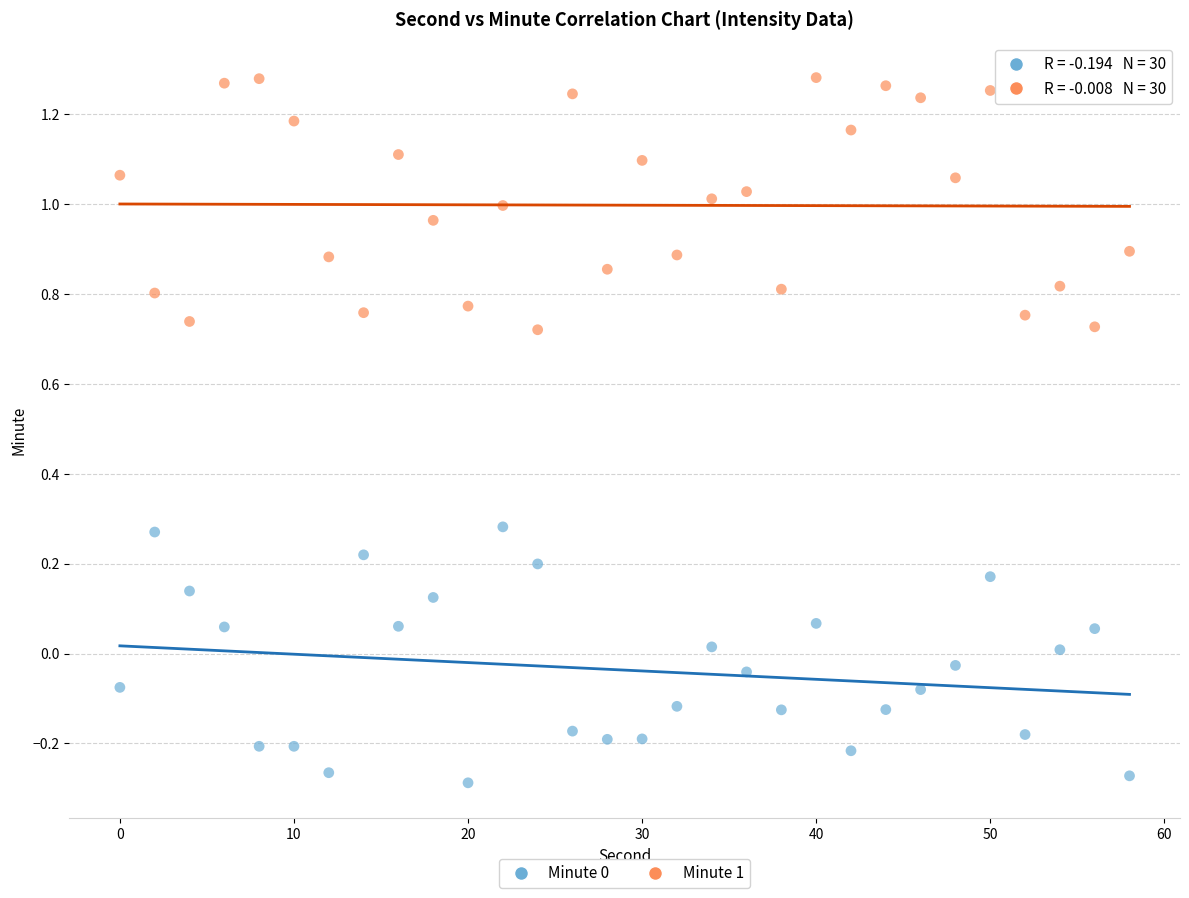

Which series reaches the maximum Y coordinate?

Minute 1